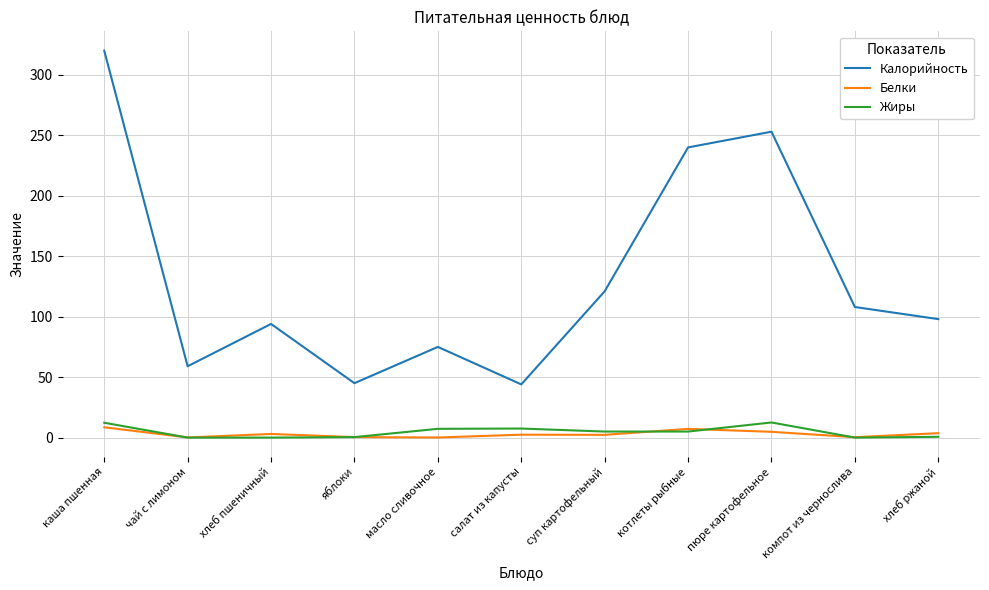

Rank the series by their maximum value, from highest to lowest.

Калорийность, Жиры, Белки